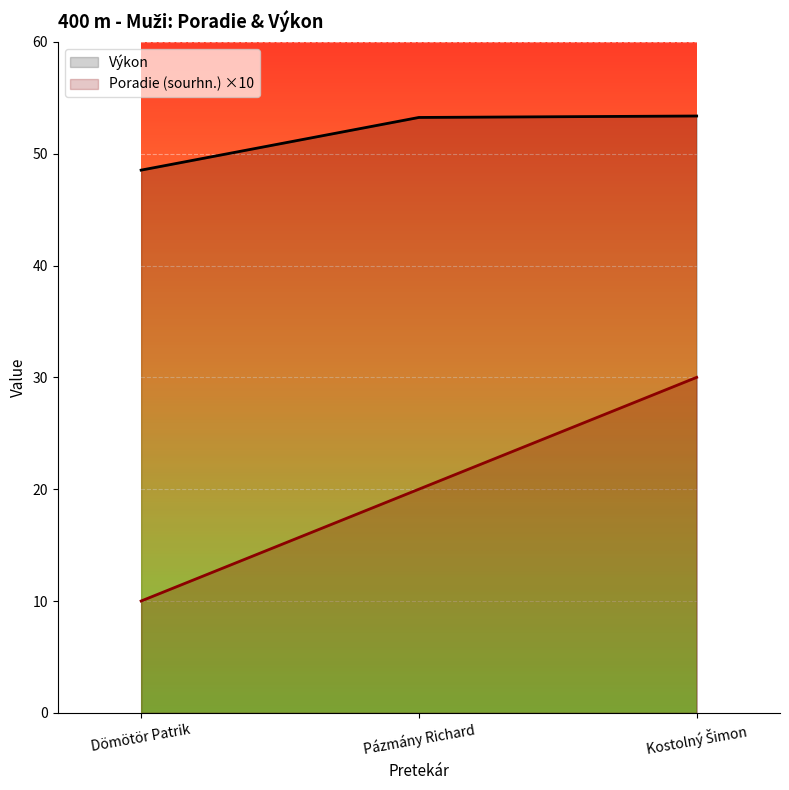

How many lines are shown in the chart?

2